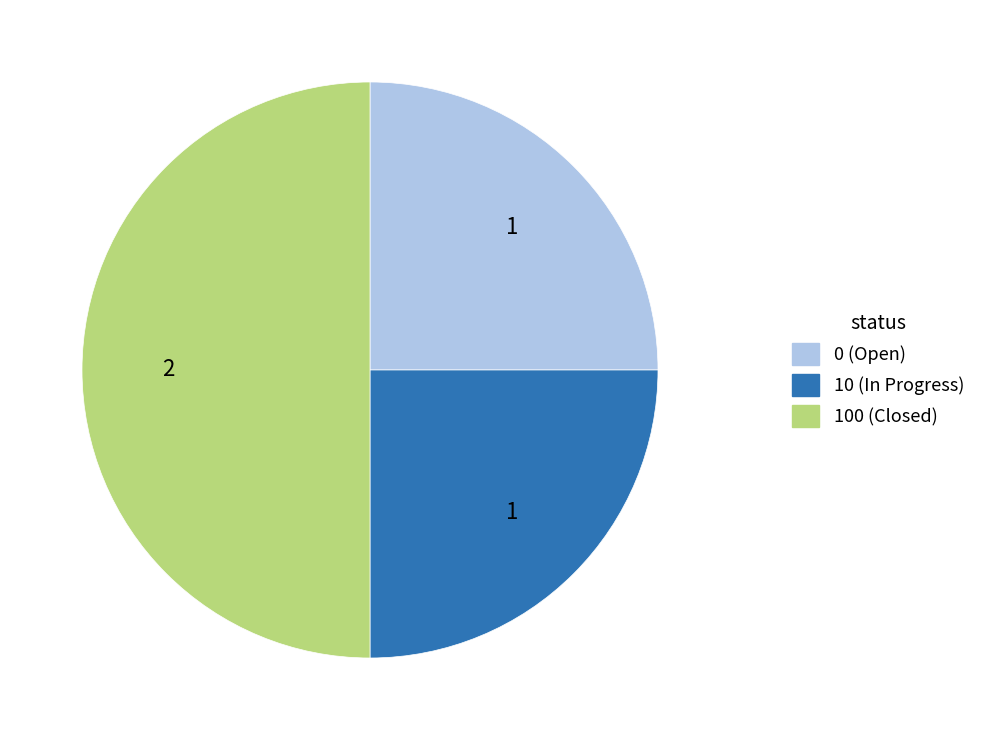

Is there any slice that represents more than half of the pie?

No